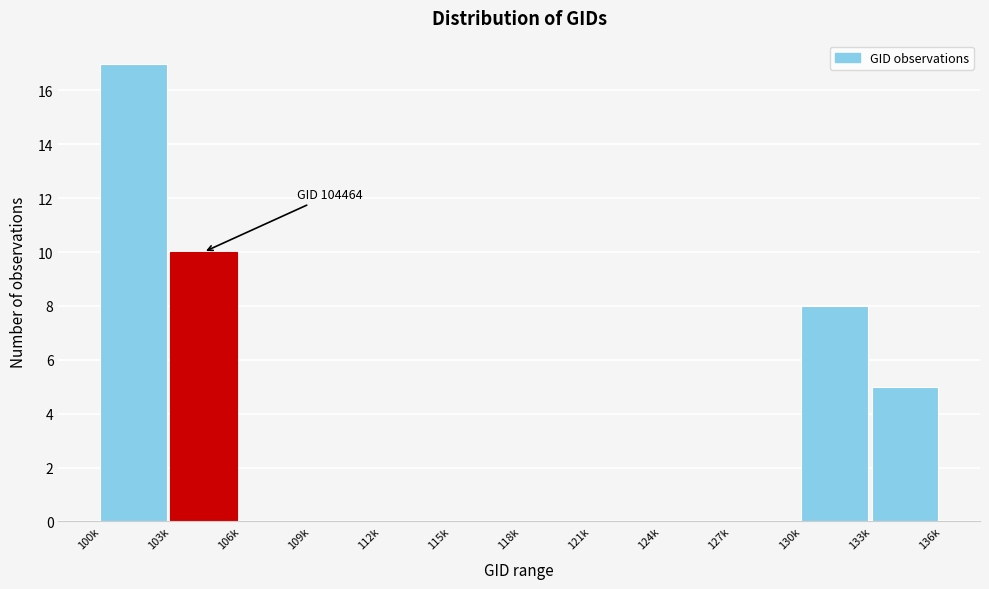

Reading left to right, what are all the values shown in this chart?

100k=17	103k=10	106k=0	109k=0	112k=0	115k=0	118k=0	121k=0	124k=0	127k=0	130k=8	133k=5